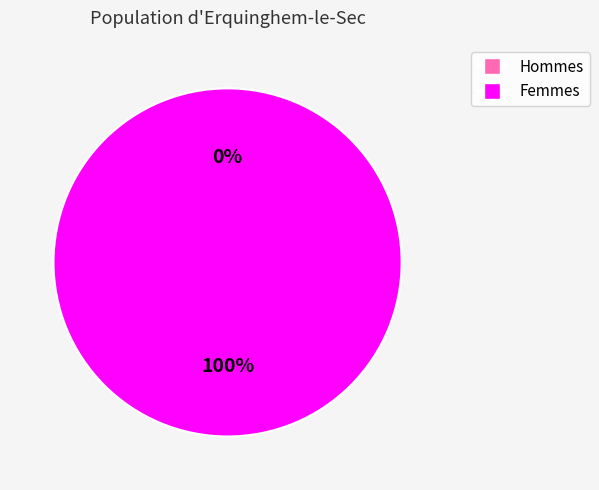

Is it true that 3 is 99% of the pie?

False